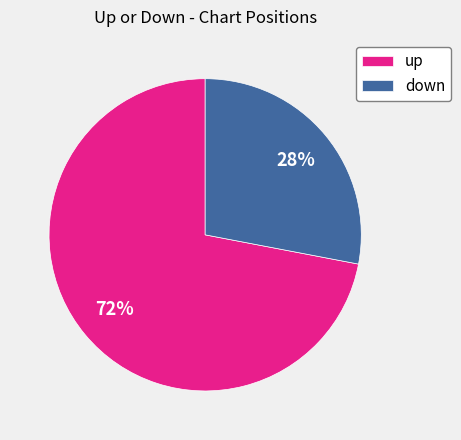

What is the ratio of the value at up to the value at down?

2.6